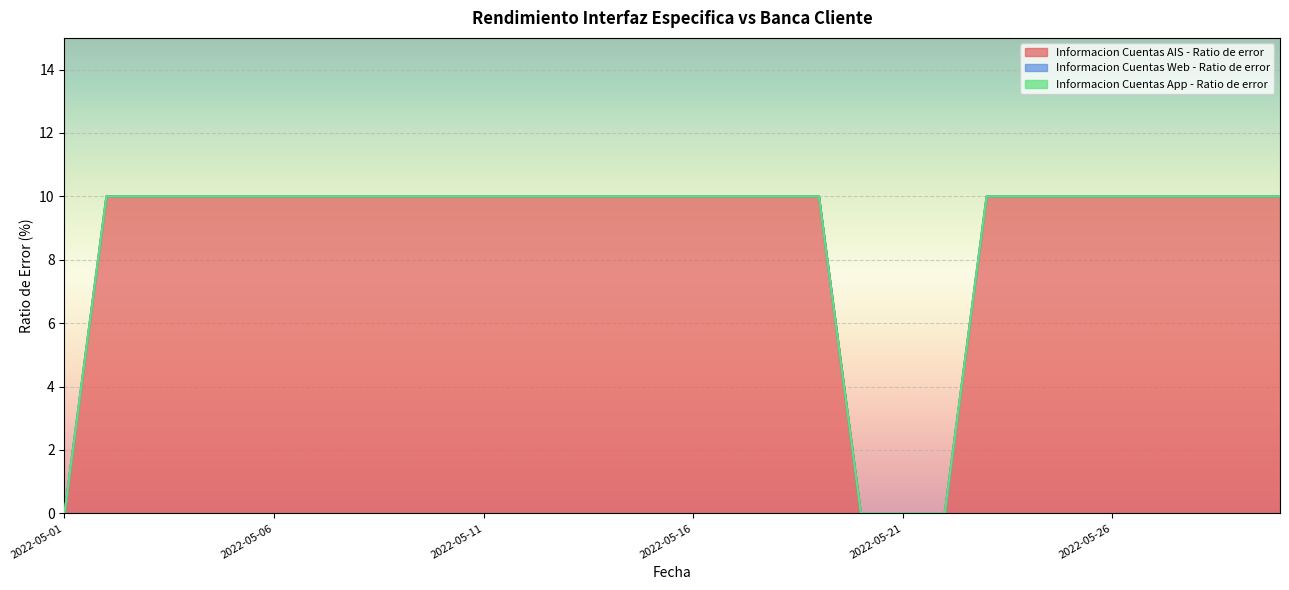

How many lines are shown in the chart?

3